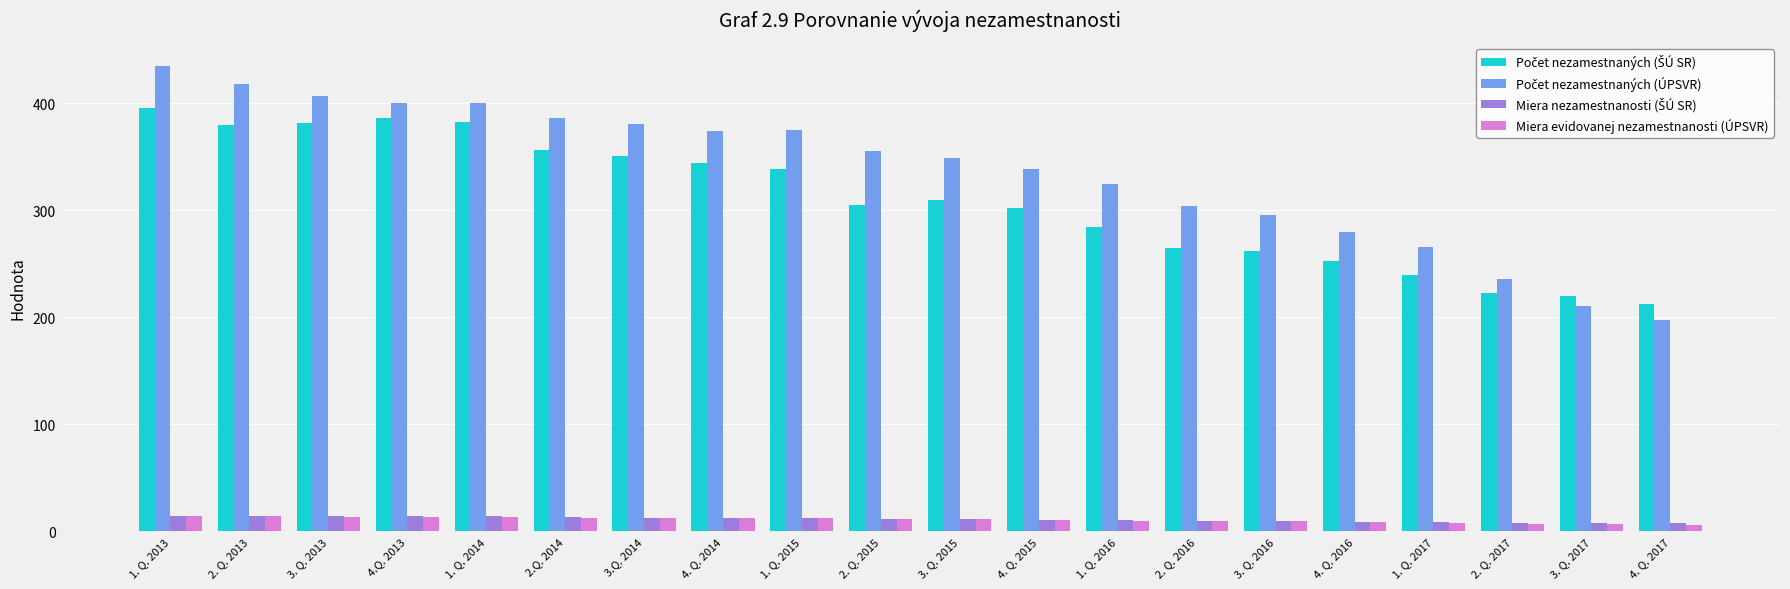

What is the average value of the Miera evidovanej nezamestnanosti (ÚPSVR) series?

11.0